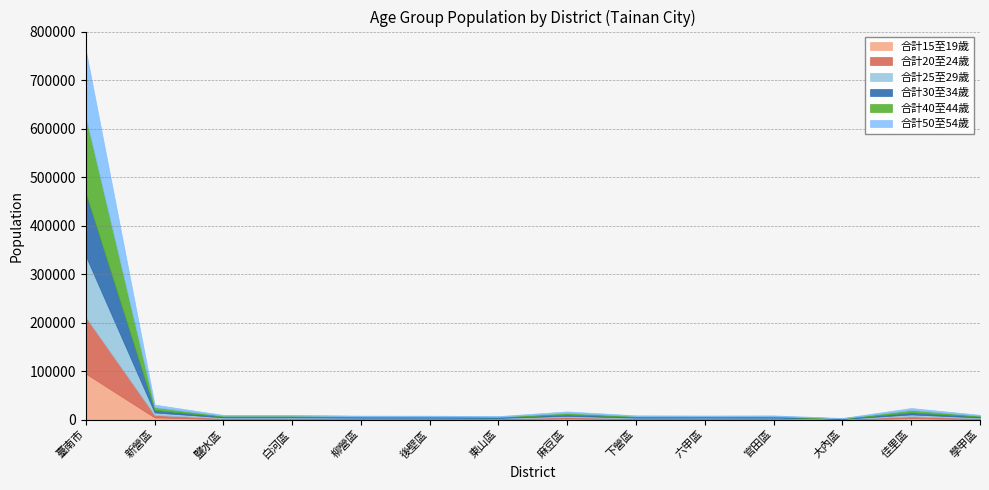

Does the chart display data point markers on the line(s)?

No